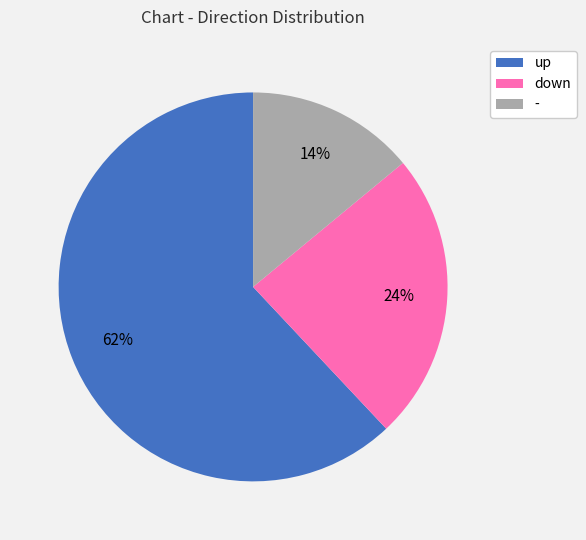

Does - account for over 50% of the chart?

No